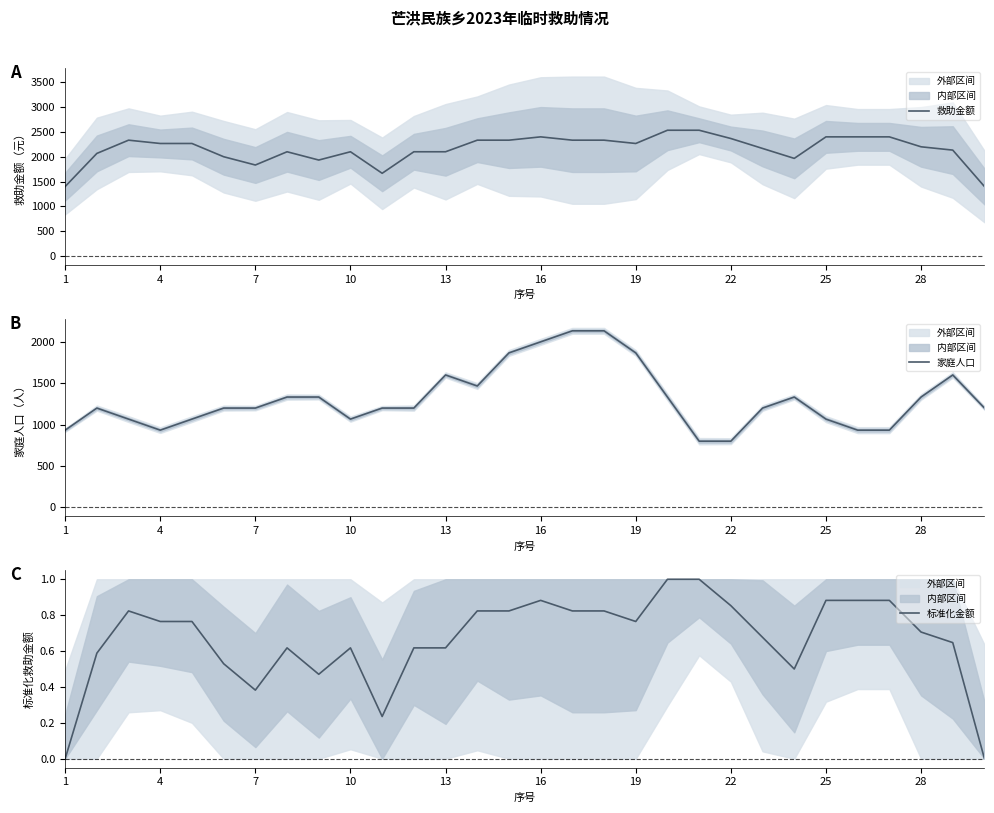

What is the difference between the highest and lowest values at 29?

1400.0